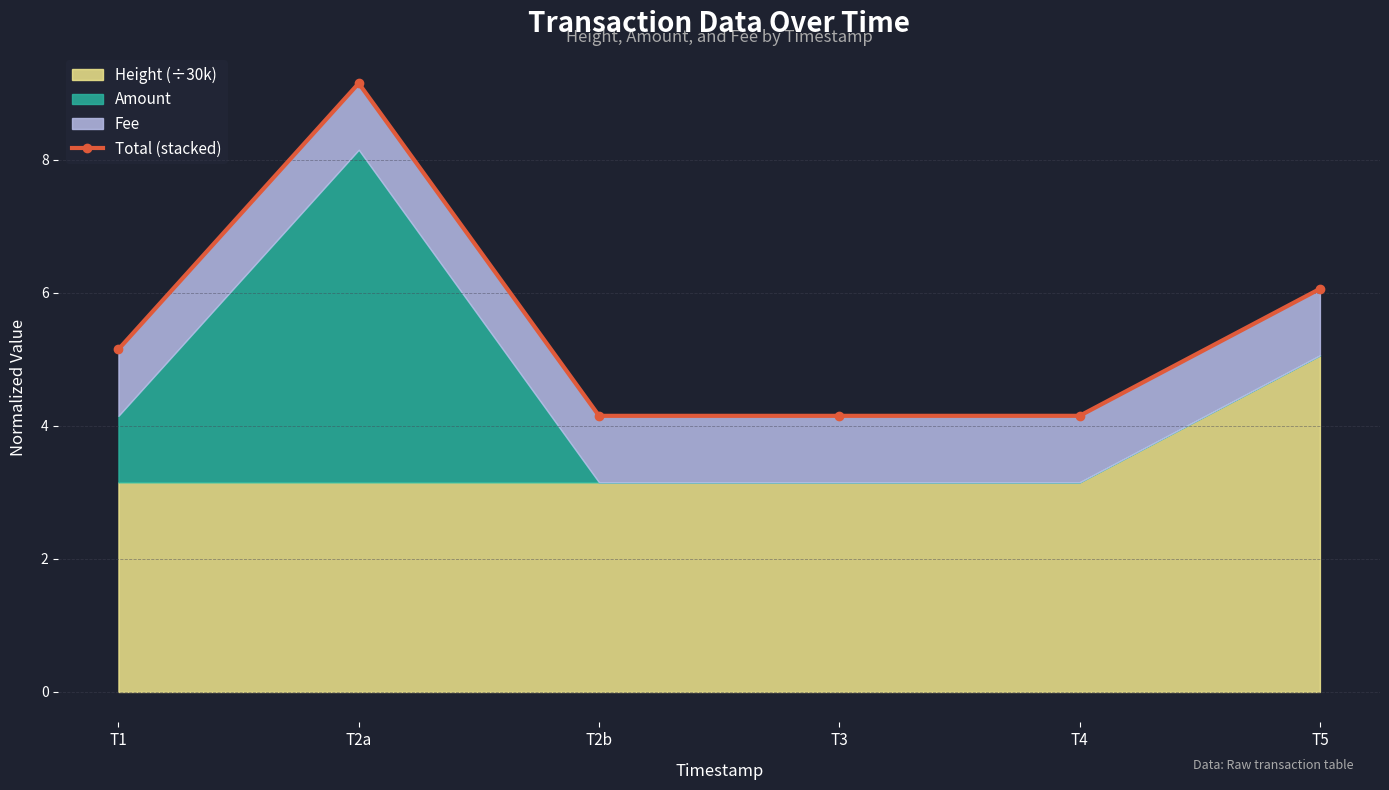

Does the chart display data point markers on the line(s)?

Yes